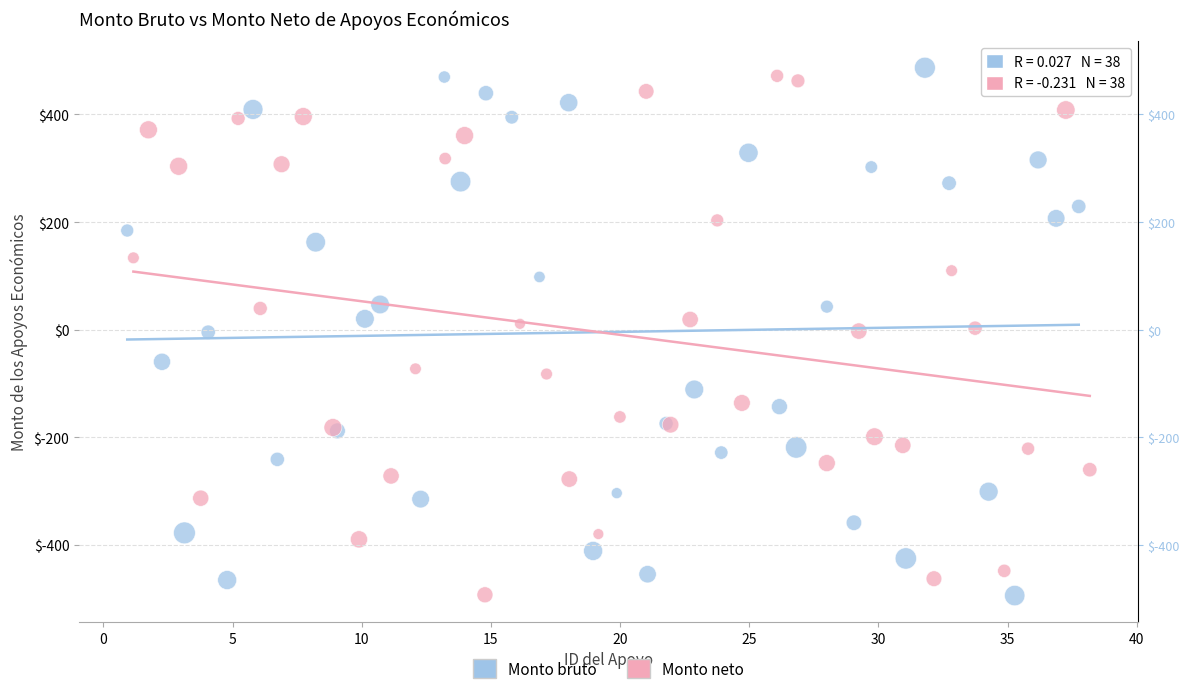

What are all the series names shown in the legend?

Monto bruto, Monto neto